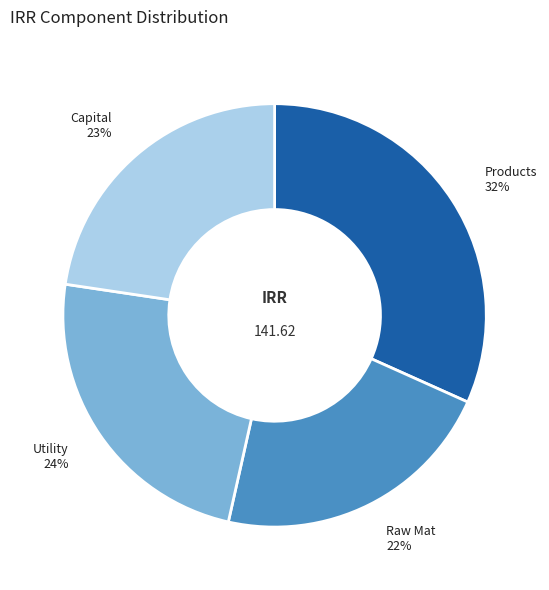

To the nearest percent, what is the average slice percentage?

25%